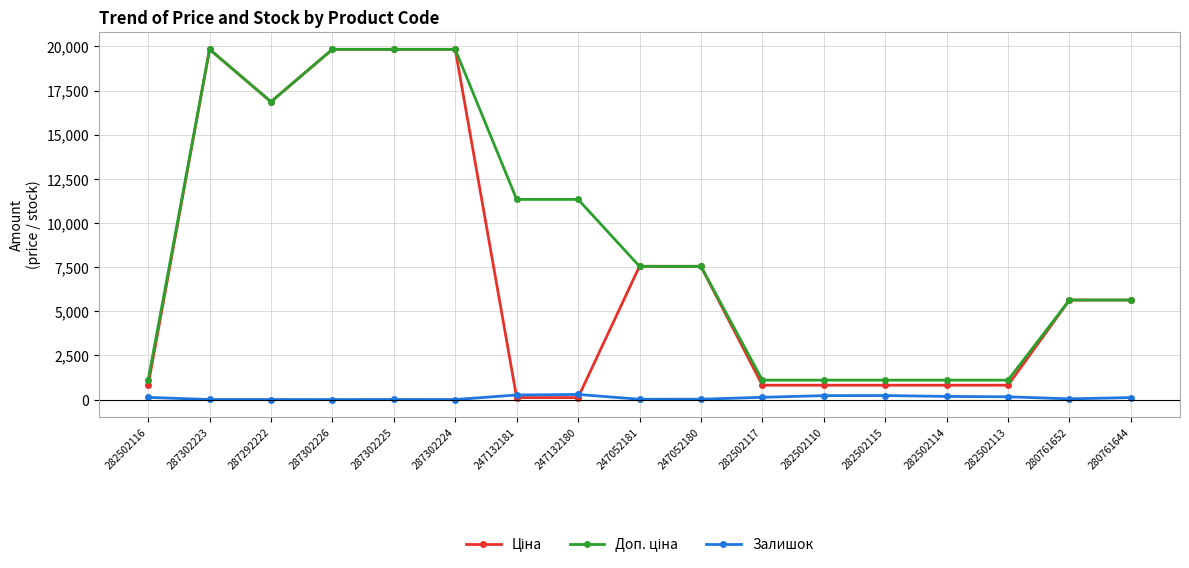

What is the greatest value displayed?

19831.1